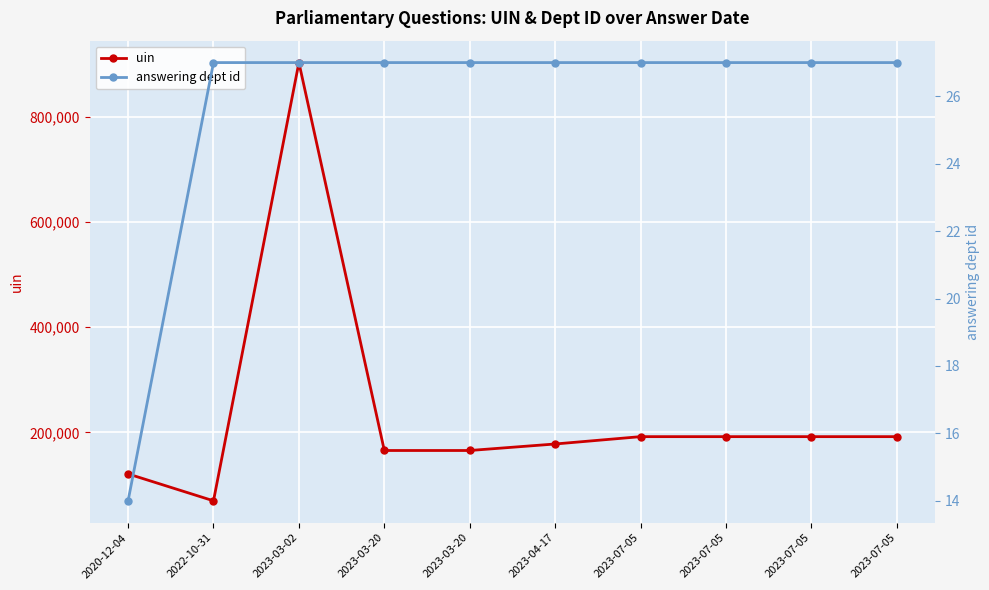

What is the minimum value shown in the chart?

14